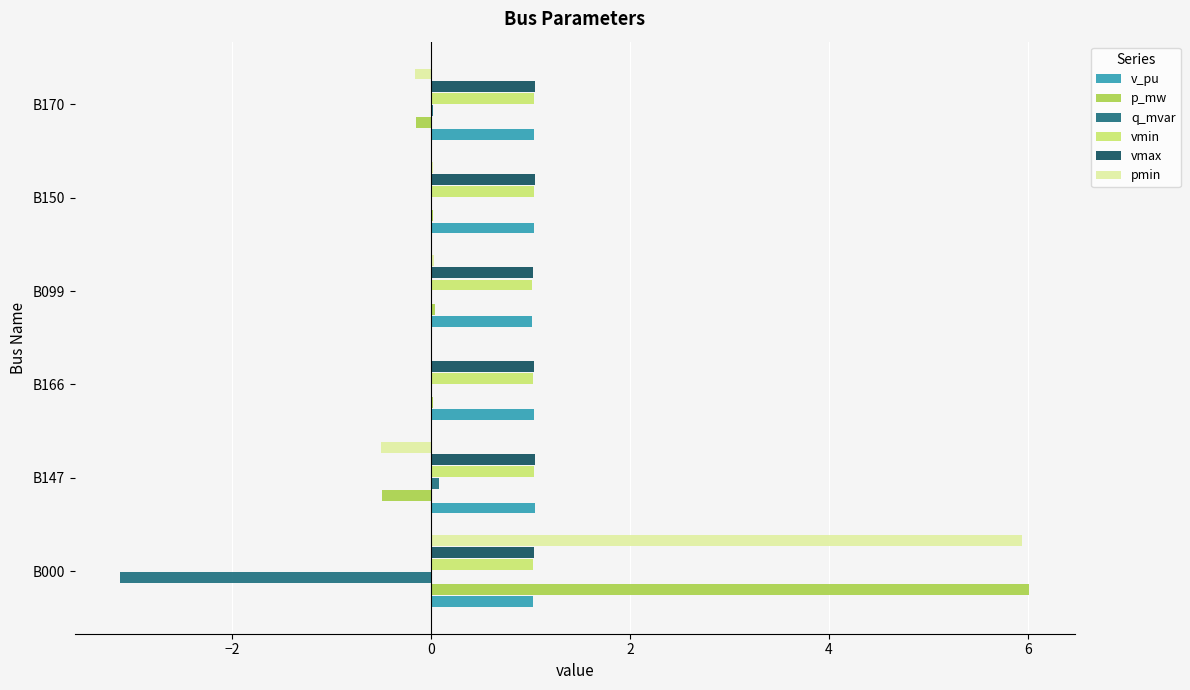

What are all the series names shown in the legend?

v_pu, p_mw, q_mvar, vmin, vmax, pmin